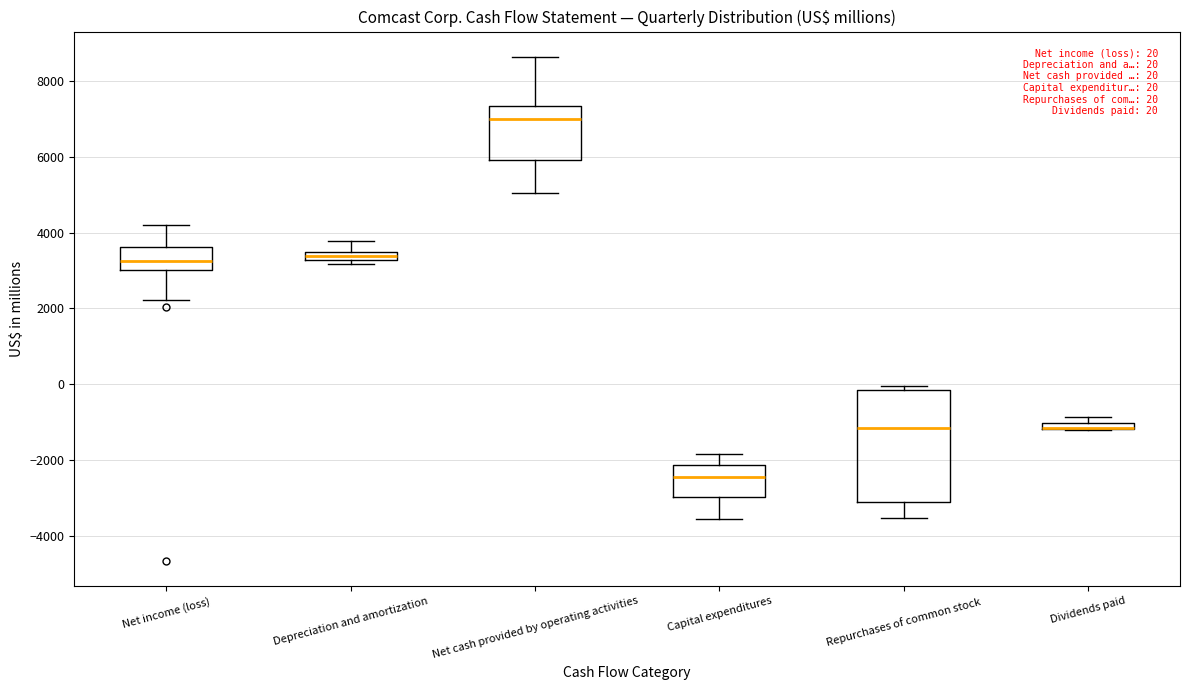

Which box is the tallest, from its lower edge to its upper edge?

Repurchases of common stock